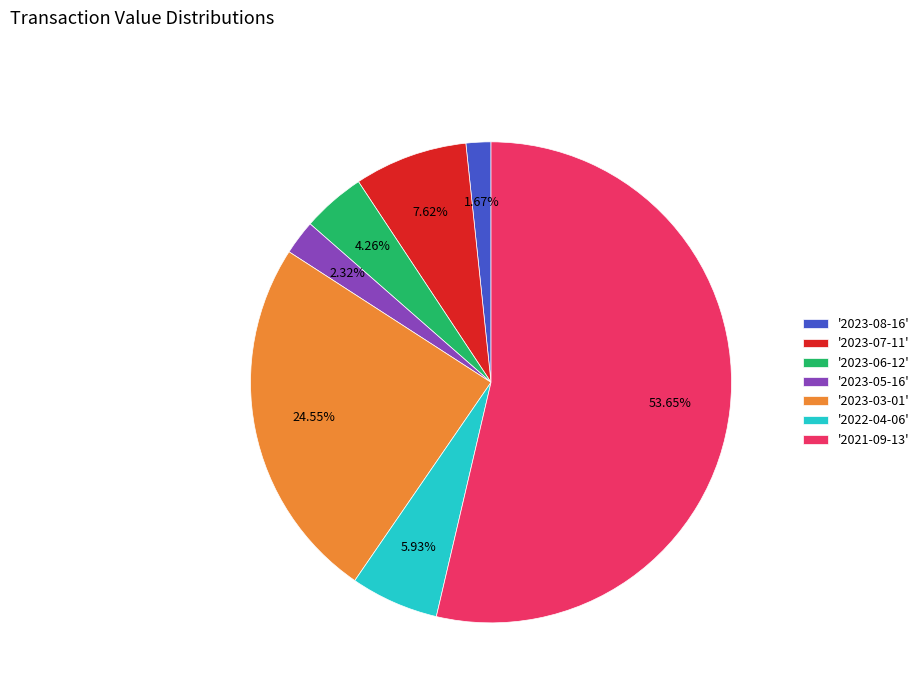

Which has a higher value, '2023-08-16' or '2023-06-12'?

'2023-06-12'